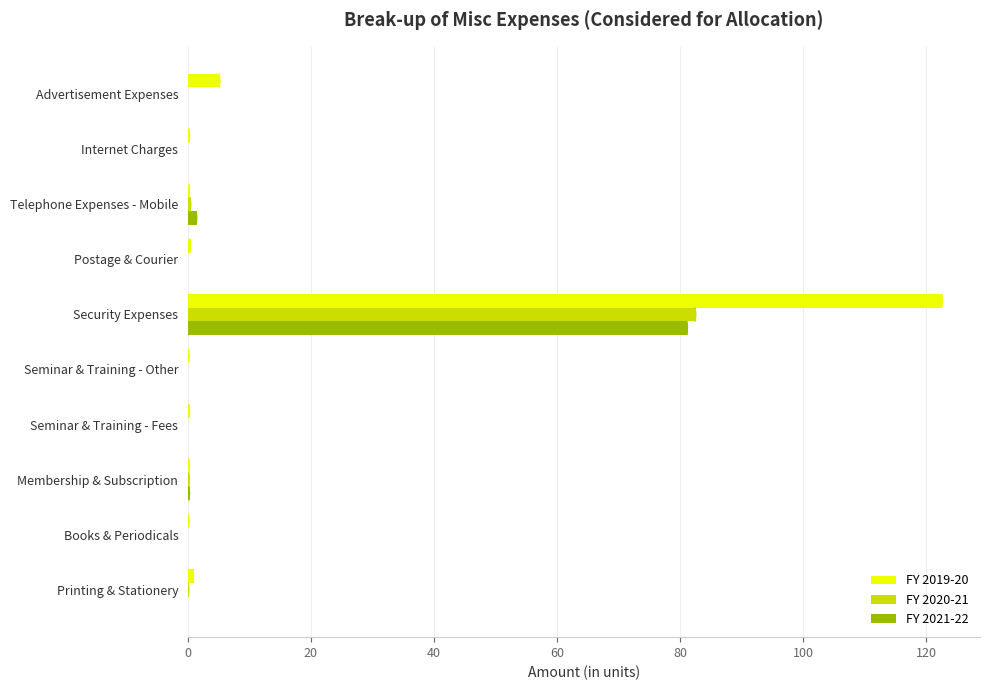

The value of FY 2020-21 at Books & Periodicals is 0.0. True or false?

True